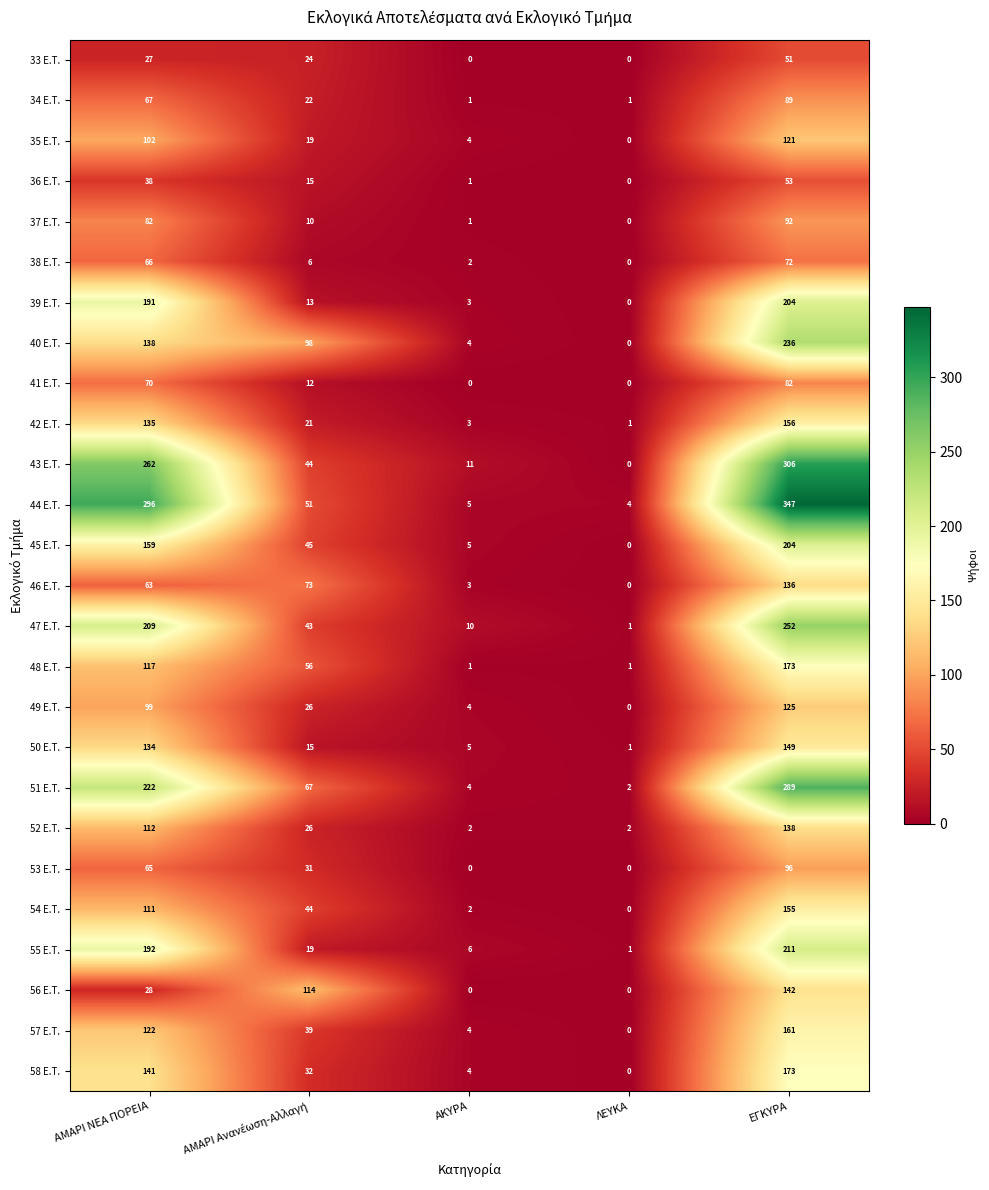

What is the average value of the 41 E.T. series?

33